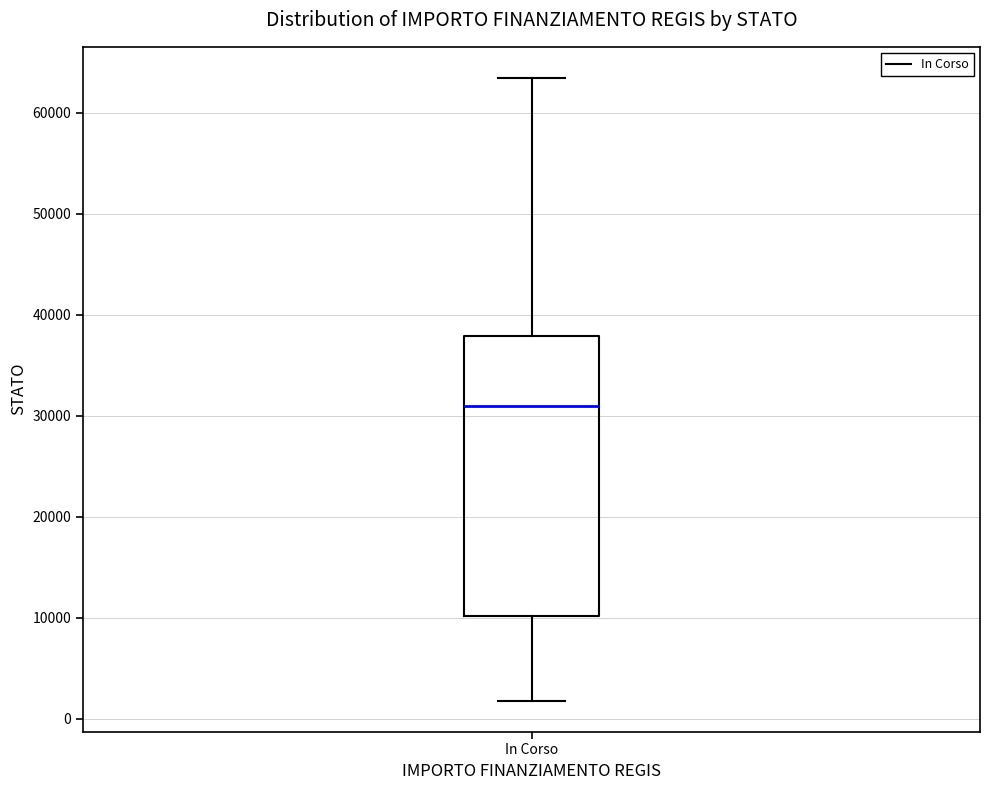

Read this box plot against the y-axis: the position of the median line, the range covered by the box, and the ends of both whiskers. The values are not printed on the chart, so give them approximately, as read against the axis.

median 31000, box 10000 to 38000, whiskers 2000 to 63000